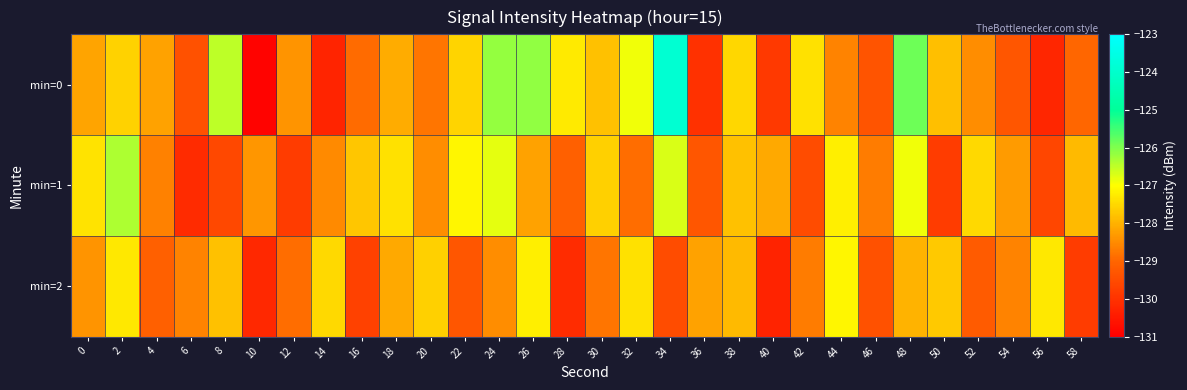

Rank the series at 10 from highest to lowest value.

min=1, min=2, min=0